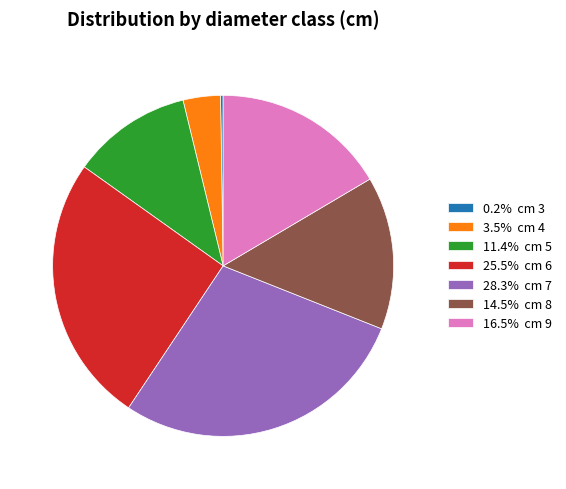

Combined, do 25.5% cm 6 and 3.5% cm 4 account for over 50%?

No